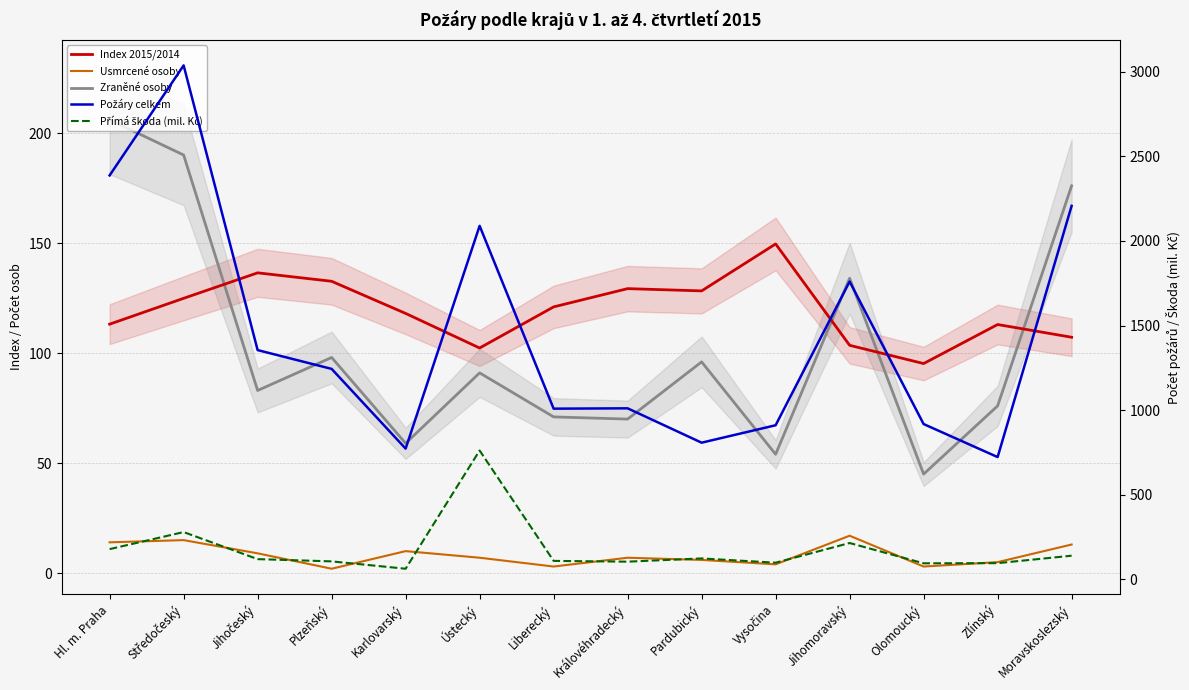

True or false: Usmrcené osoby and Index 2015/2014 intersect in this chart.

False